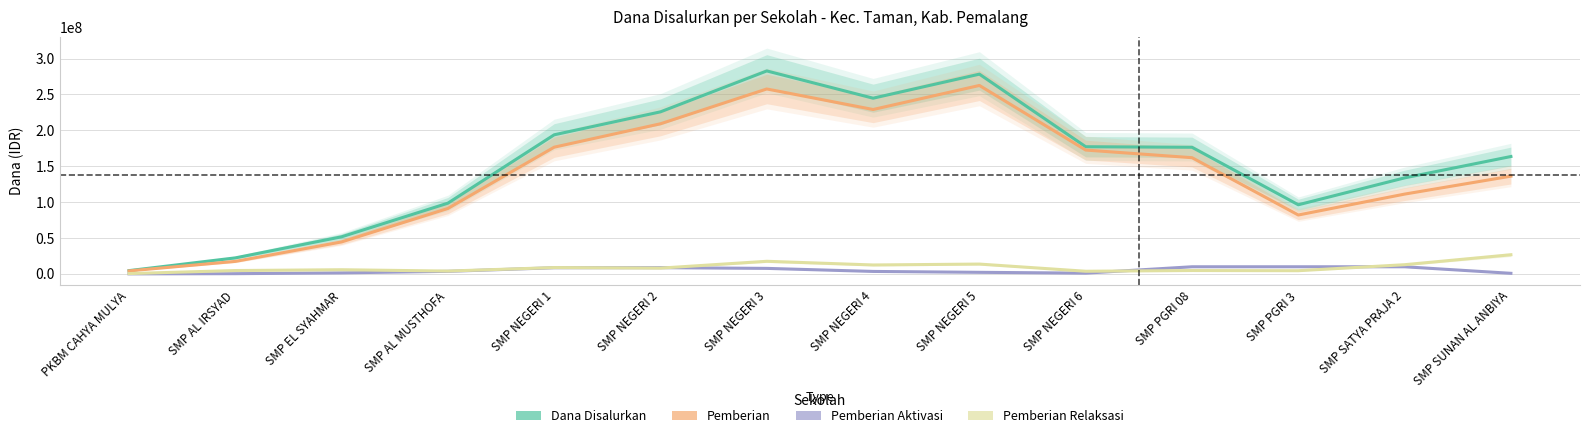

Reading left to right, what are all the values shown in this chart?

Dana Disalurkan: 4500000	22250000	51625000	98500000	193750000	225750000	282750000	244750000	278250000	177125000	176375000	96250000	133750000	163500000
Pemberian: 4125000	17375000	44500000	91125000	176500000	209125000	257625000	229000000	262500000	172500000	161875000	82000000	111125000	136125000
Pemberian Aktivasi: 0	250000	1375000	3500000	8500000	8625000	7625000	3375000	2125000	1000000	9875000	9875000	9875000	750000
Pemberian Relaksasi: 375000	4625000	5750000	3875000	8750000	8000000	17500000	12375000	13625000	3625000	4625000	4375000	12750000	26625000